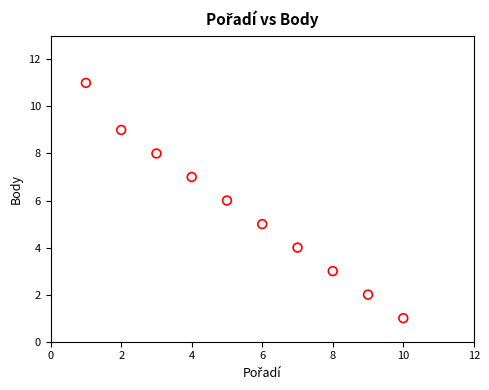

What is the range of Y values (max minus min)?

10